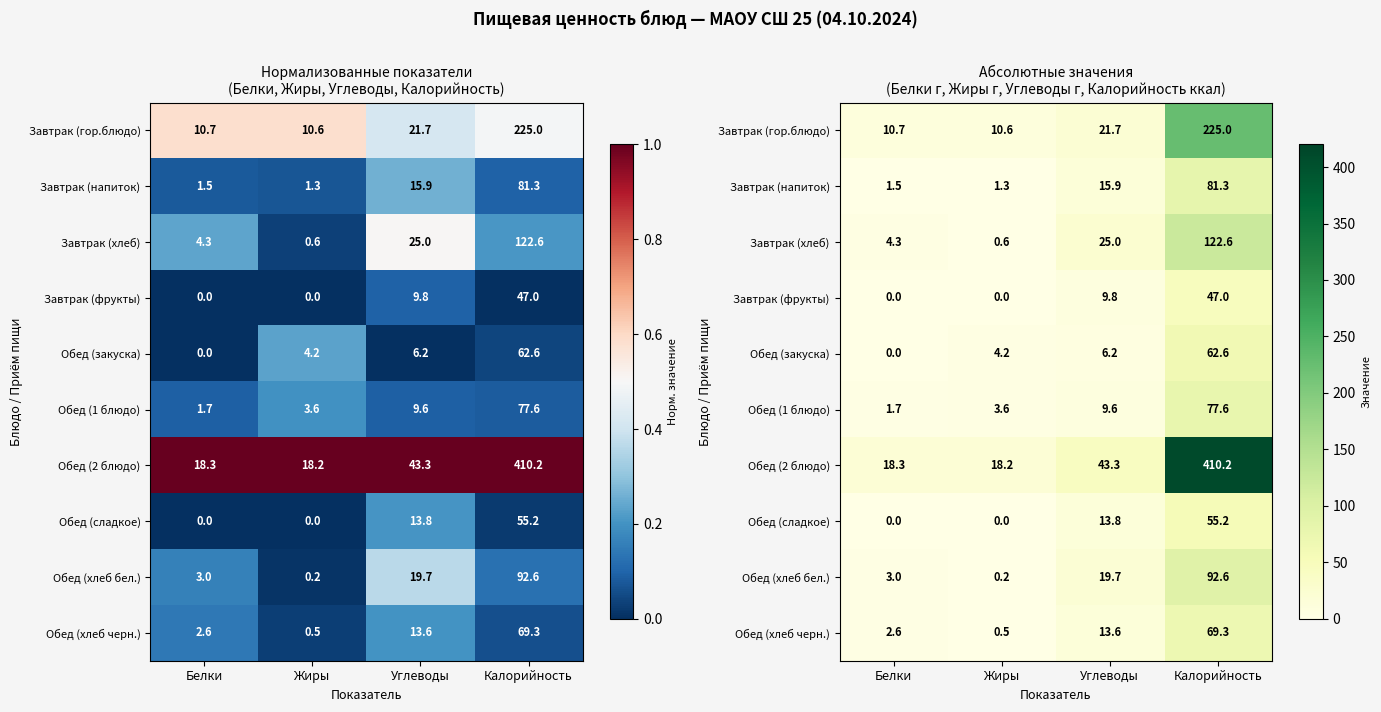

What is the difference between the highest and lowest values at Белки?

18.3